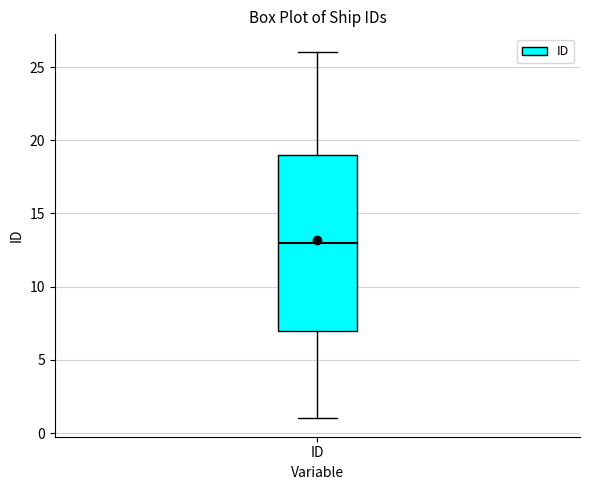

Read this box plot against the y-axis: the position of the median line, the range covered by the box, and the ends of both whiskers. The values are not printed on the chart, so give them approximately, as read against the axis.

median 13, box 7 to 19, whiskers 1 to 26